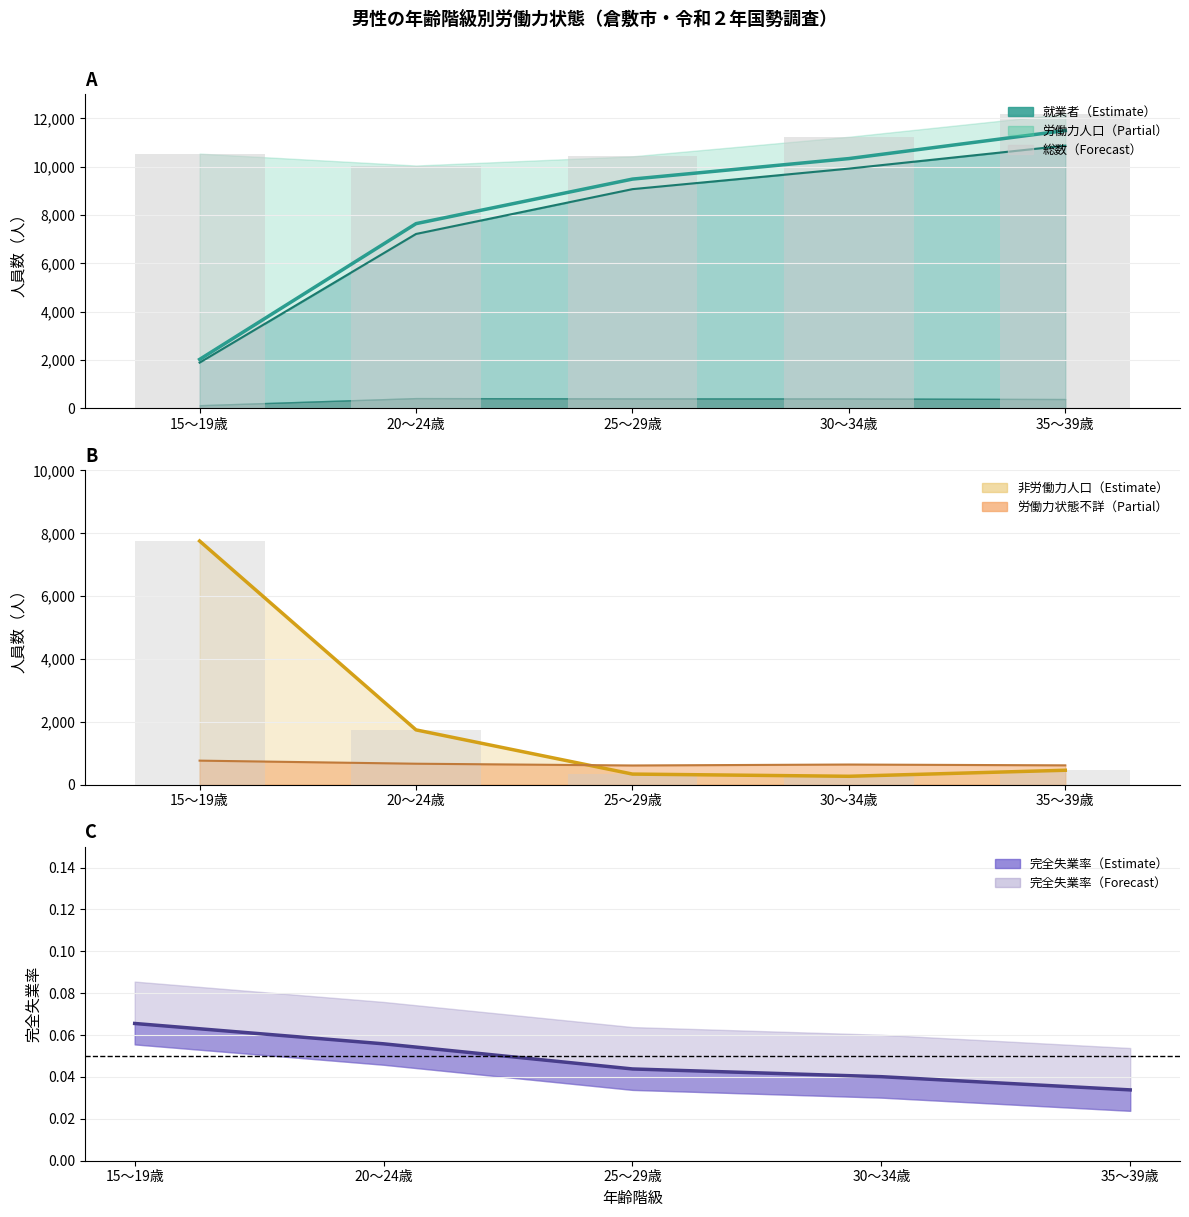

True or false: the data shows 0.1 at 15～19歳.

False